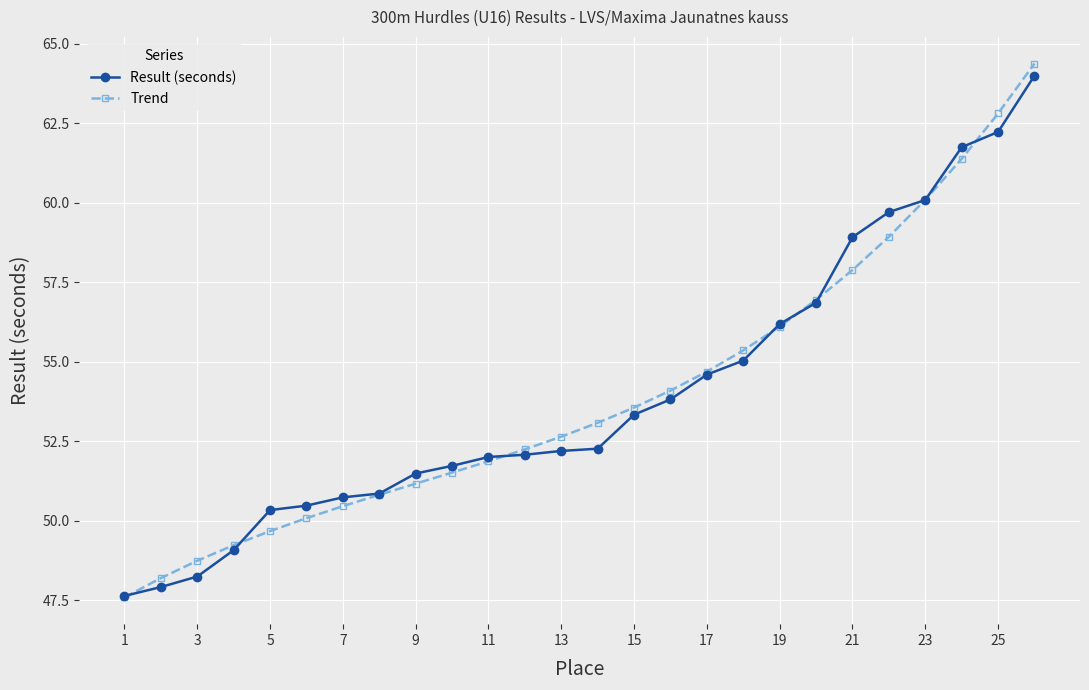

What is the maximum value for Trend?

64.4